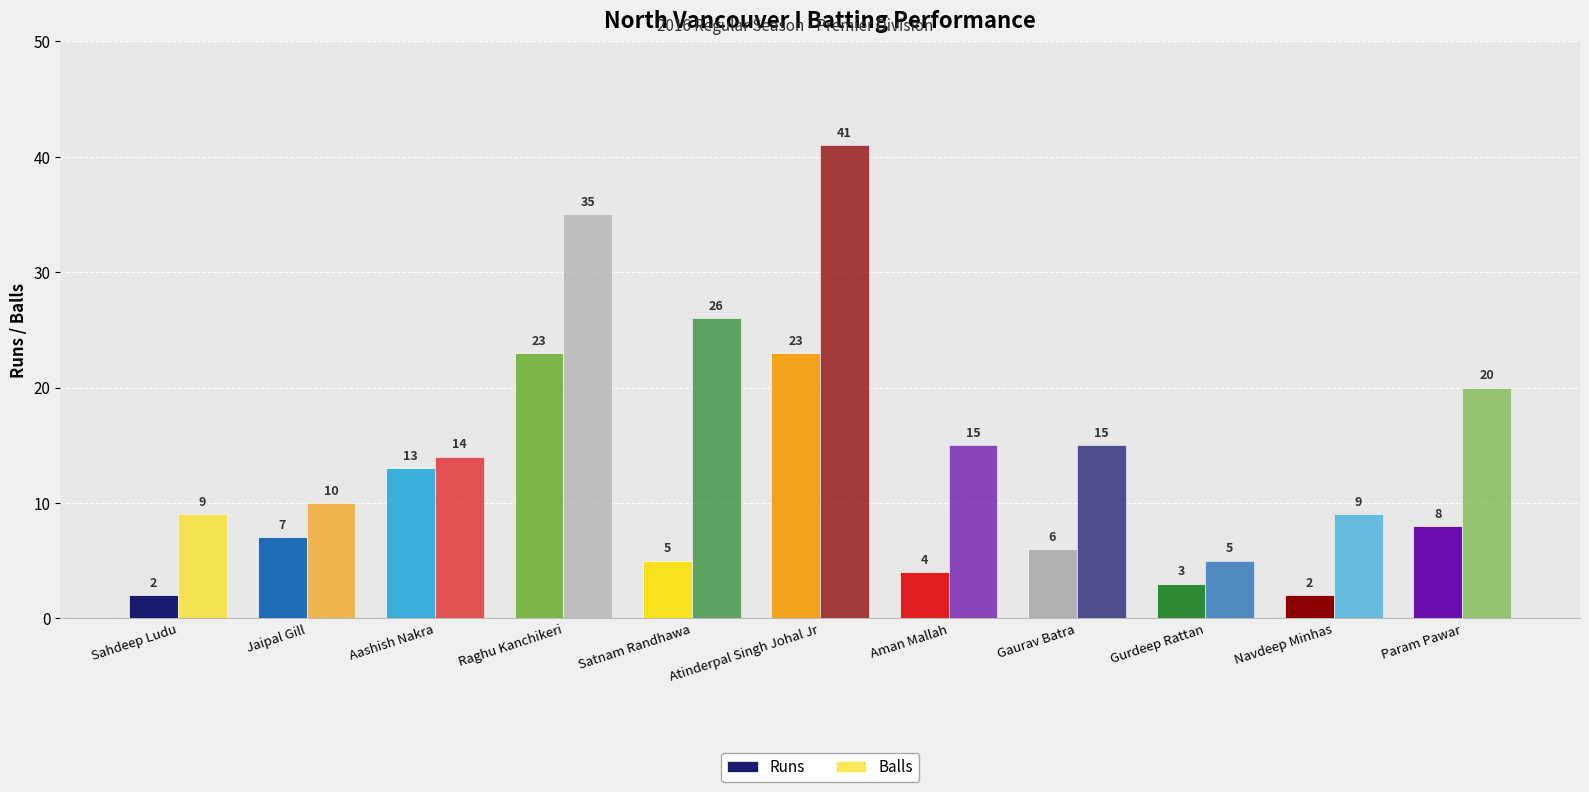

Reading left to right, extract all data points from this chart.

Runs: 2	7	13	23	5	23	4	6	3	2	8
Balls: 9	10	14	35	26	41	15	15	5	9	20